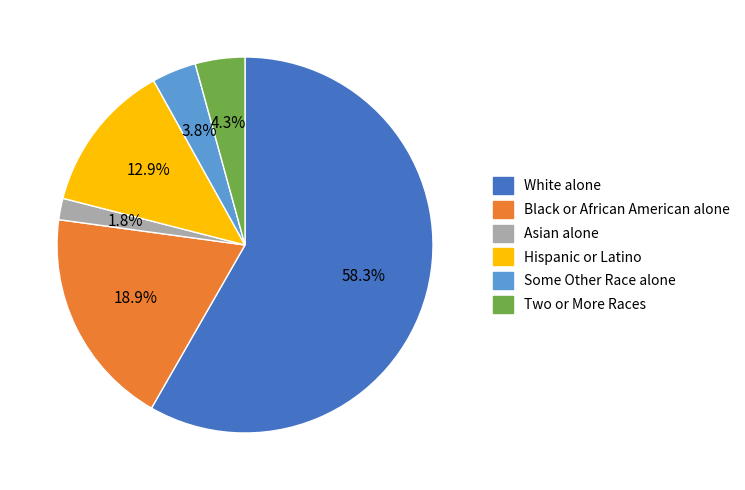

Approximately how many times larger is the value at Two or More Races compared to Some Other Race alone?

1.1